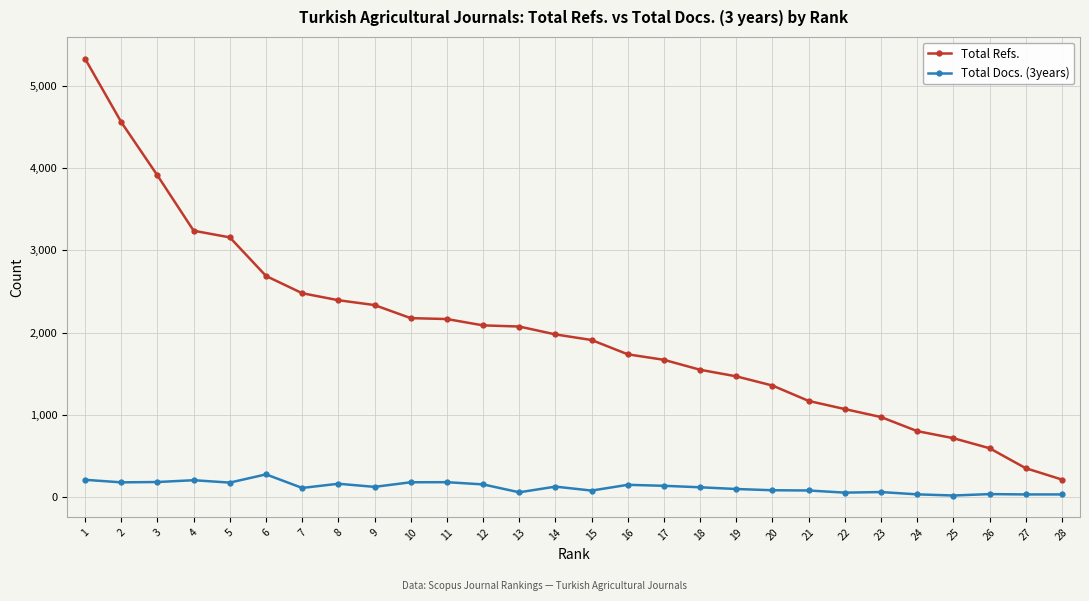

What is the total value across all series at 16?

1887